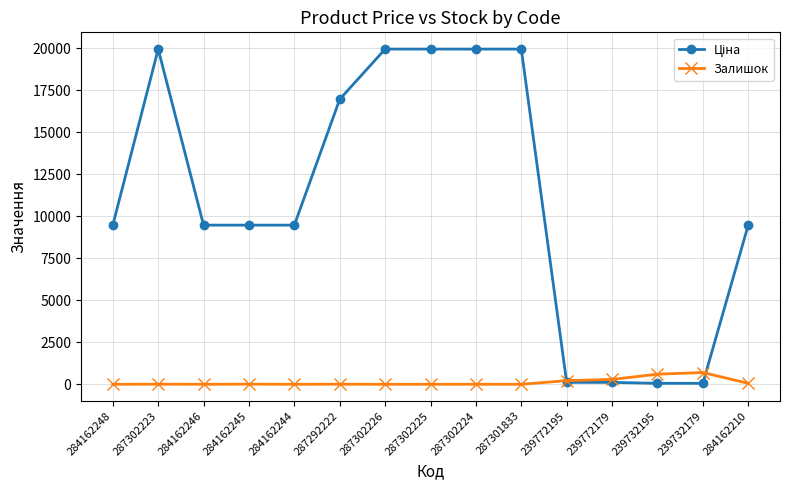

What is the sum of the Залишок values at 284162245 and 284162244?

8.0